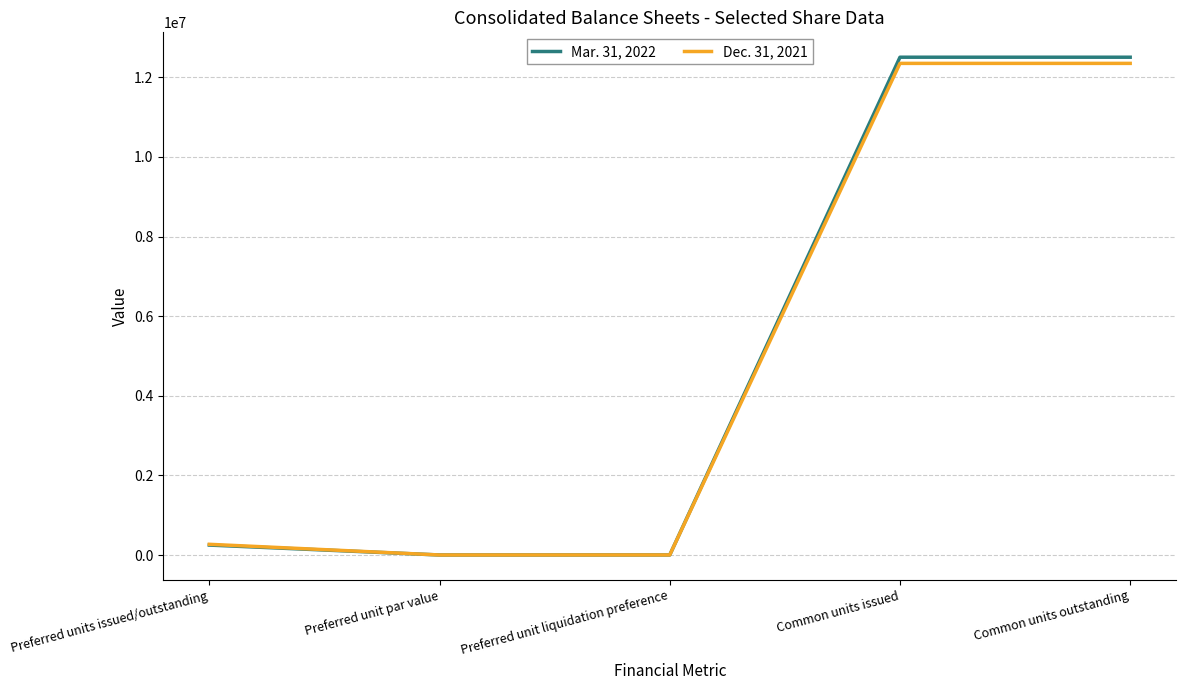

How many lines are shown in the chart?

2